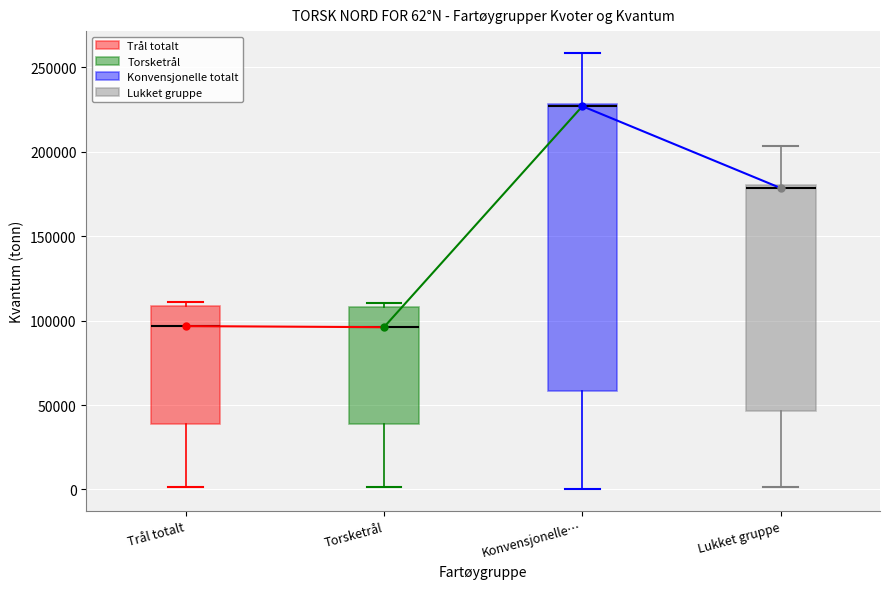

Comparing the boxes themselves (not the whiskers), which one is the tallest?

Konvensjonelle…